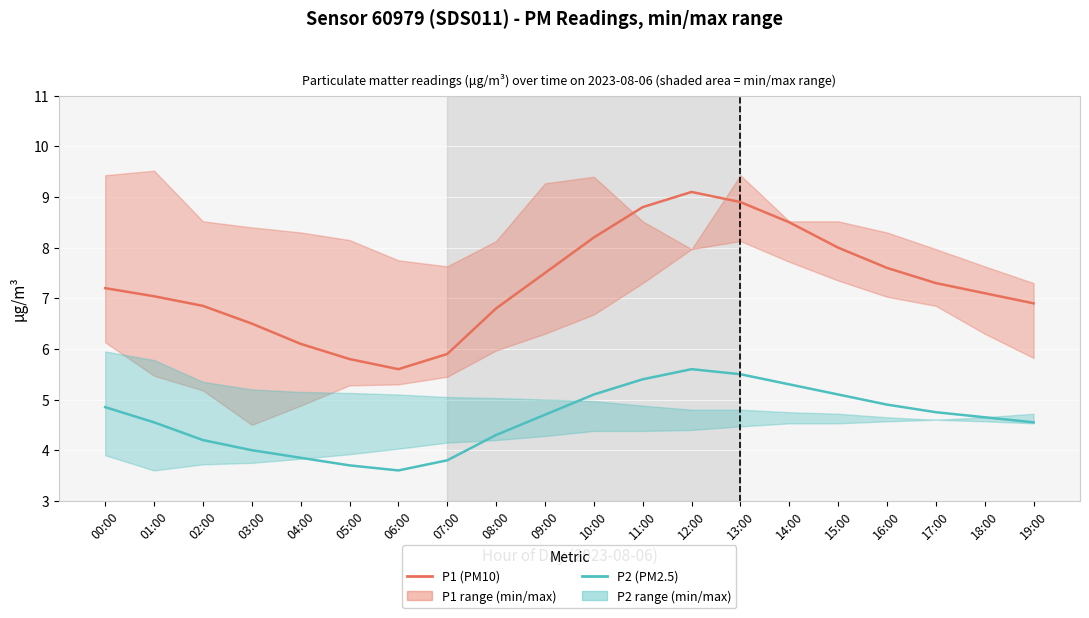

At which category is the sum across all series the highest?

12:00